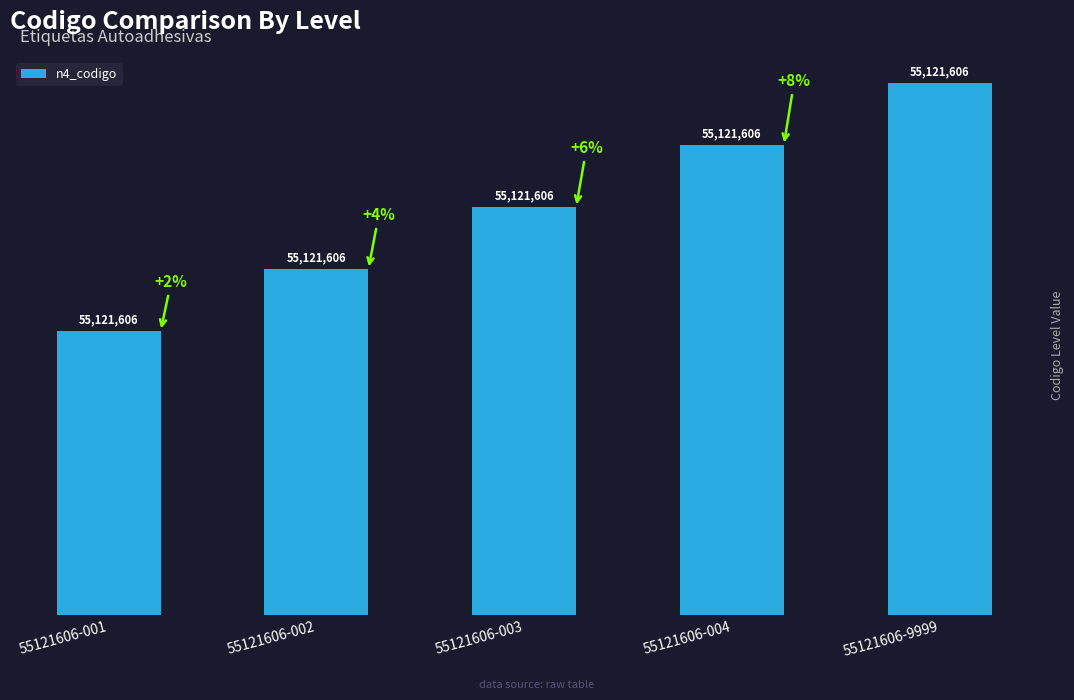

What is the sum of the values at 55121606-004 and 55121606-002?

87092137.5